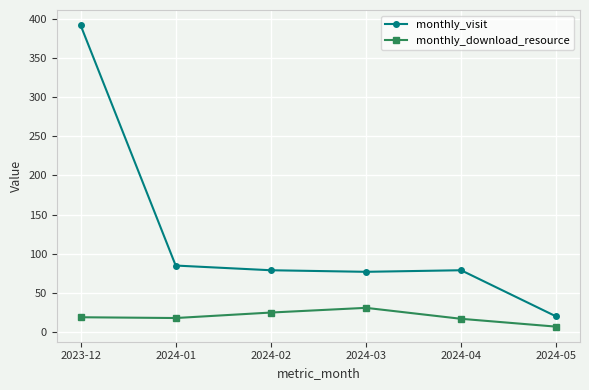

Which category has the highest value in the monthly_visit series?

2023-12